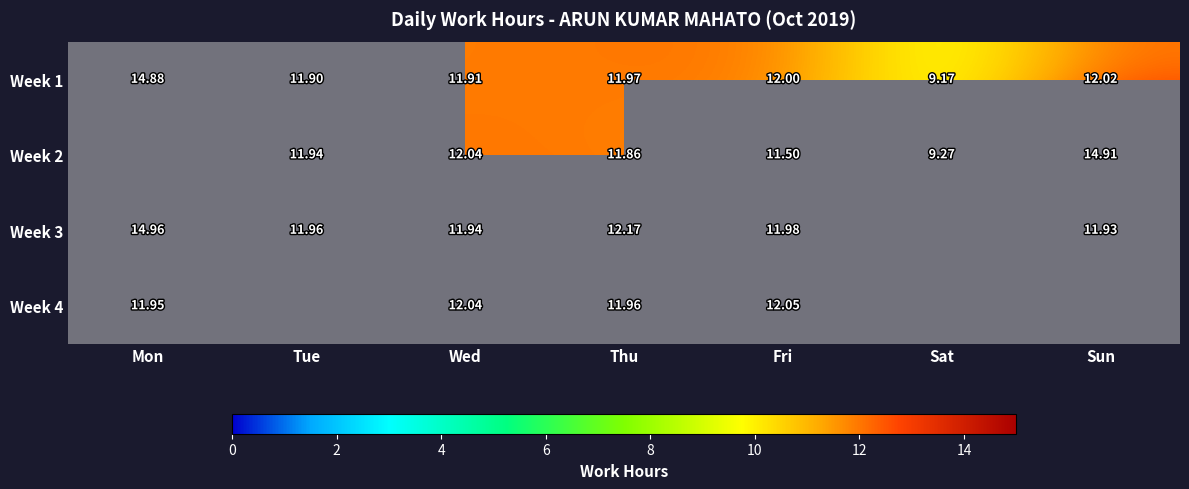

Is the value of Week 1 at Fri greater than the value of Week 2 at Tue?

Yes